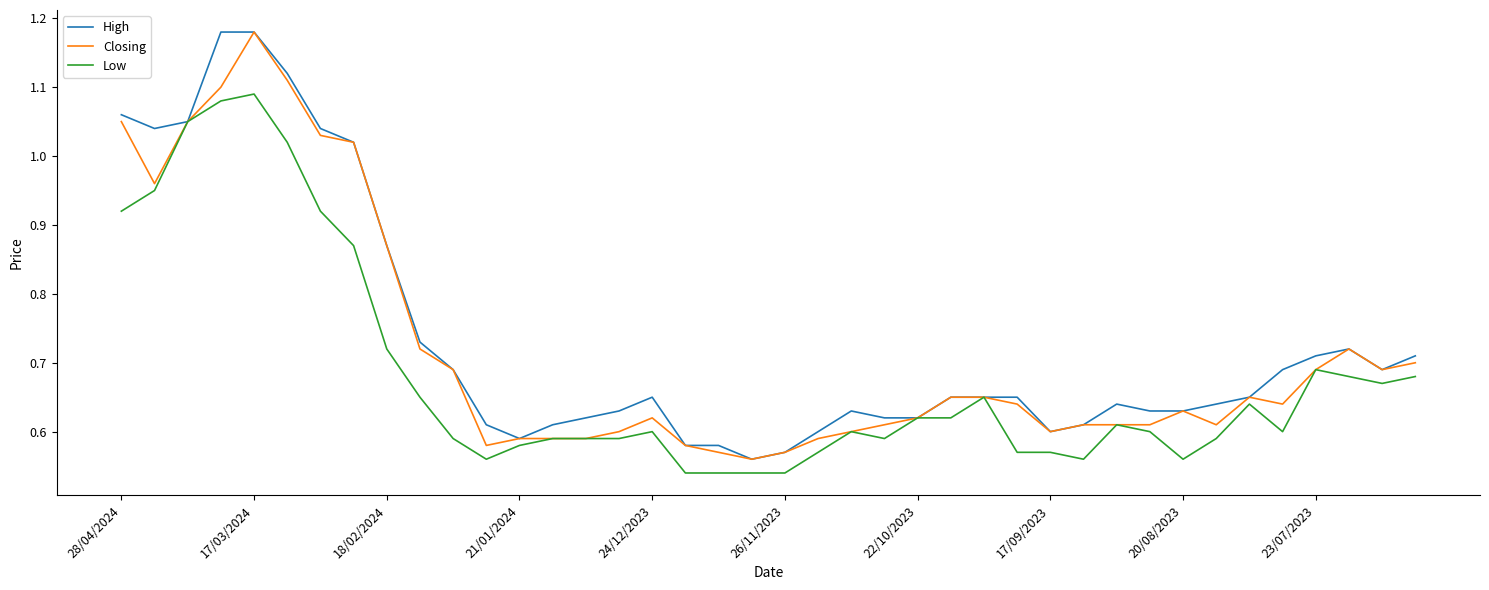

Rank the series by their average value, from lowest to highest.

Low, Closing, High